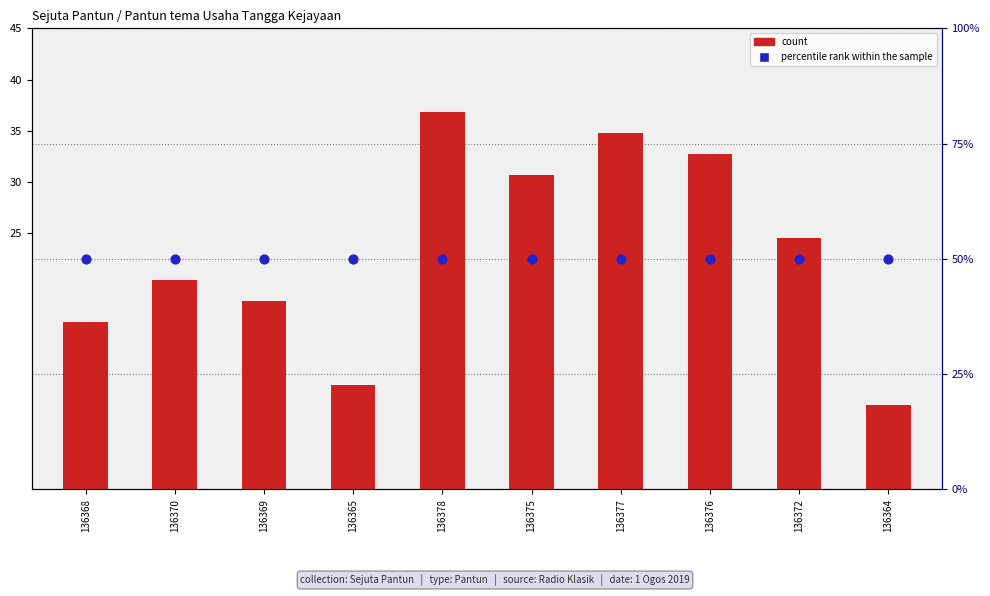

What are all the series names shown in the legend?

count, percentile rank within the sample